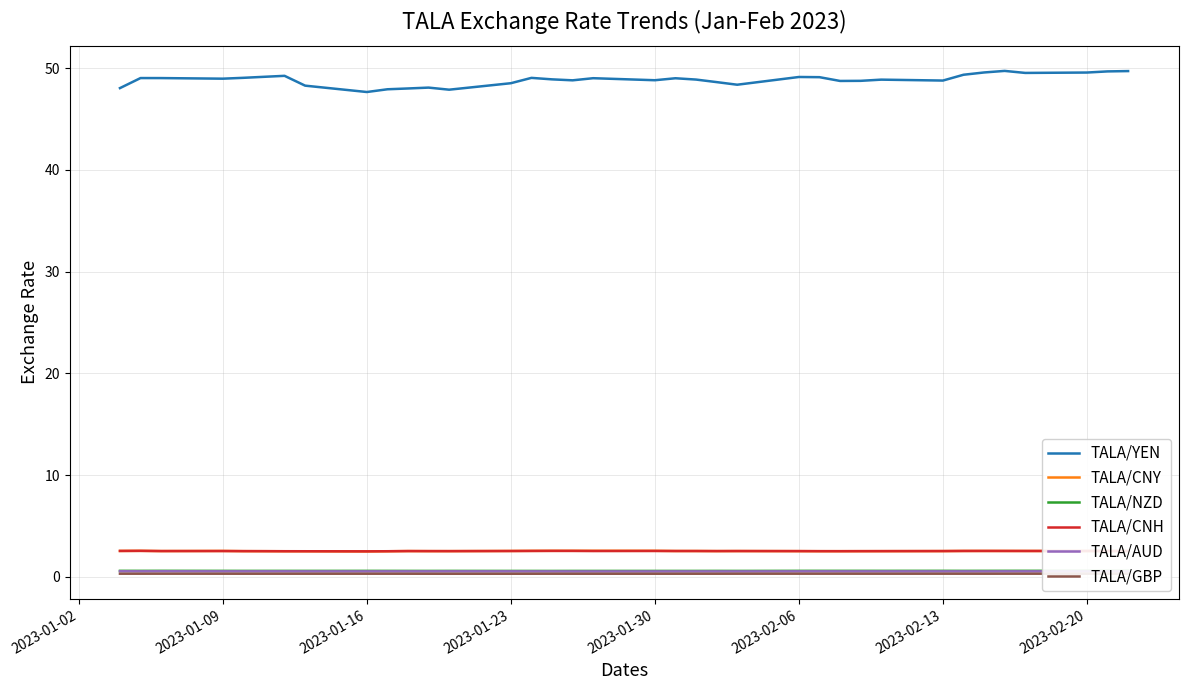

True or false: TALA/AUD and TALA/YEN cross at least once.

False